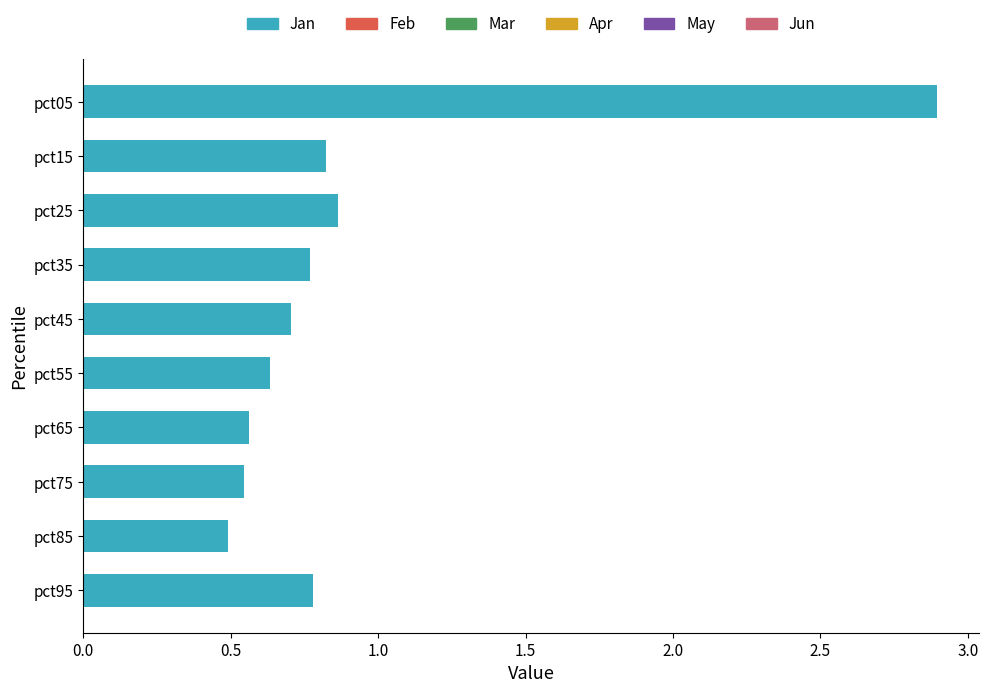

What is the value of the 5th bar from the top?

0.7